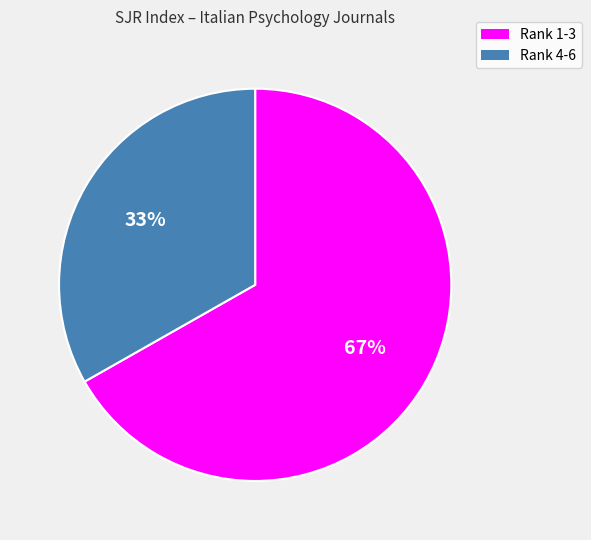

Rank the categories by value from highest to lowest.

Rank 1-3, Rank 4-6